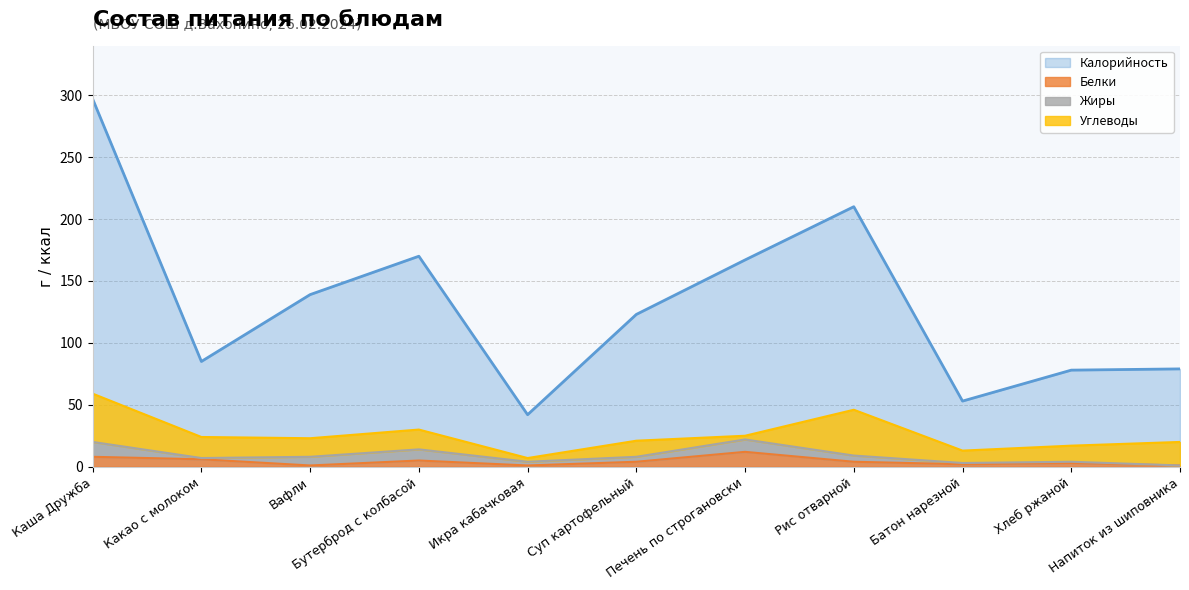

What is the value of the Белки point at the 6th from the left?

4